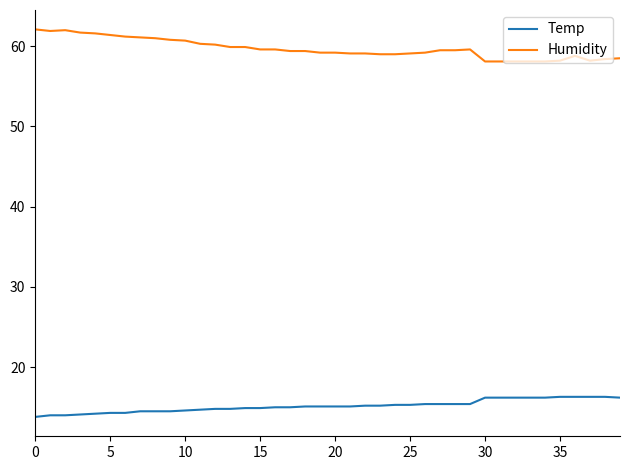

What is the difference between the second highest and second lowest values in the Humidity series?

3.9